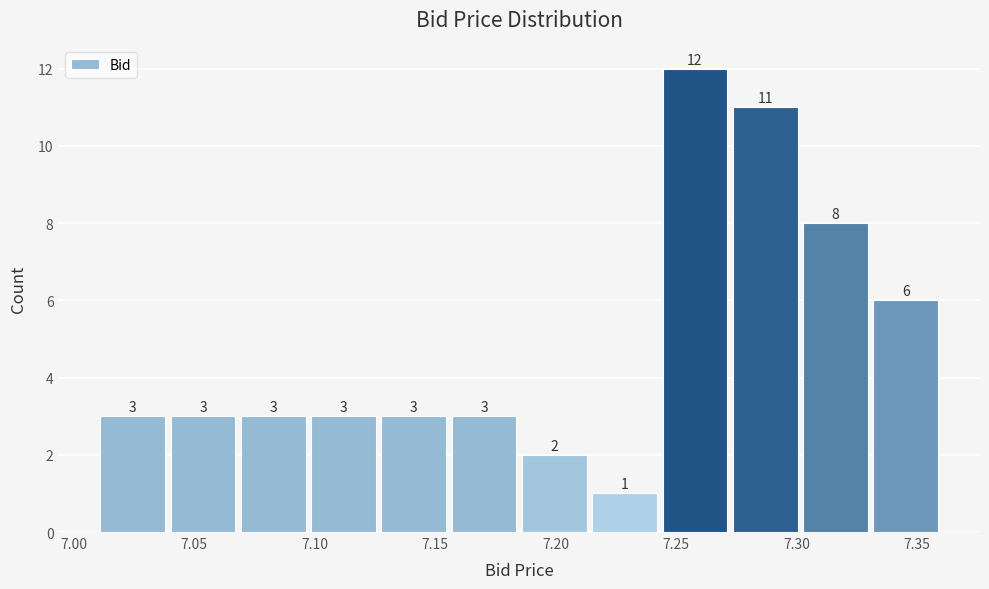

Reading left to right, list every bar in this chart as the range it spans on the x-axis followed by its height. The bar edges are not printed on the chart, so give them approximately, as read against the axis.

7.010 to 7.040: 3
7.040 to 7.070: 3
7.070 to 7.100: 3
7.100 to 7.125: 3
7.125 to 7.155: 3
7.155 to 7.185: 3
7.185 to 7.215: 2
7.215 to 7.245: 1
7.245 to 7.275: 12
7.275 to 7.300: 11
7.300 to 7.330: 8
7.330 to 7.360: 6